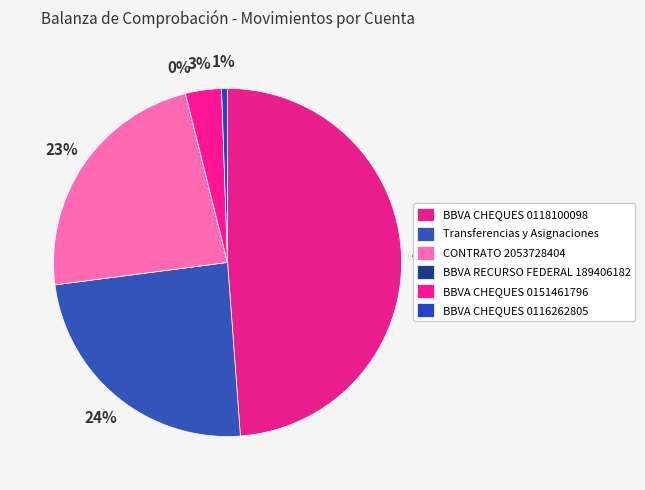

Does BBVA RECURSO FEDERAL 189406182 account for over 50% of the chart?

No